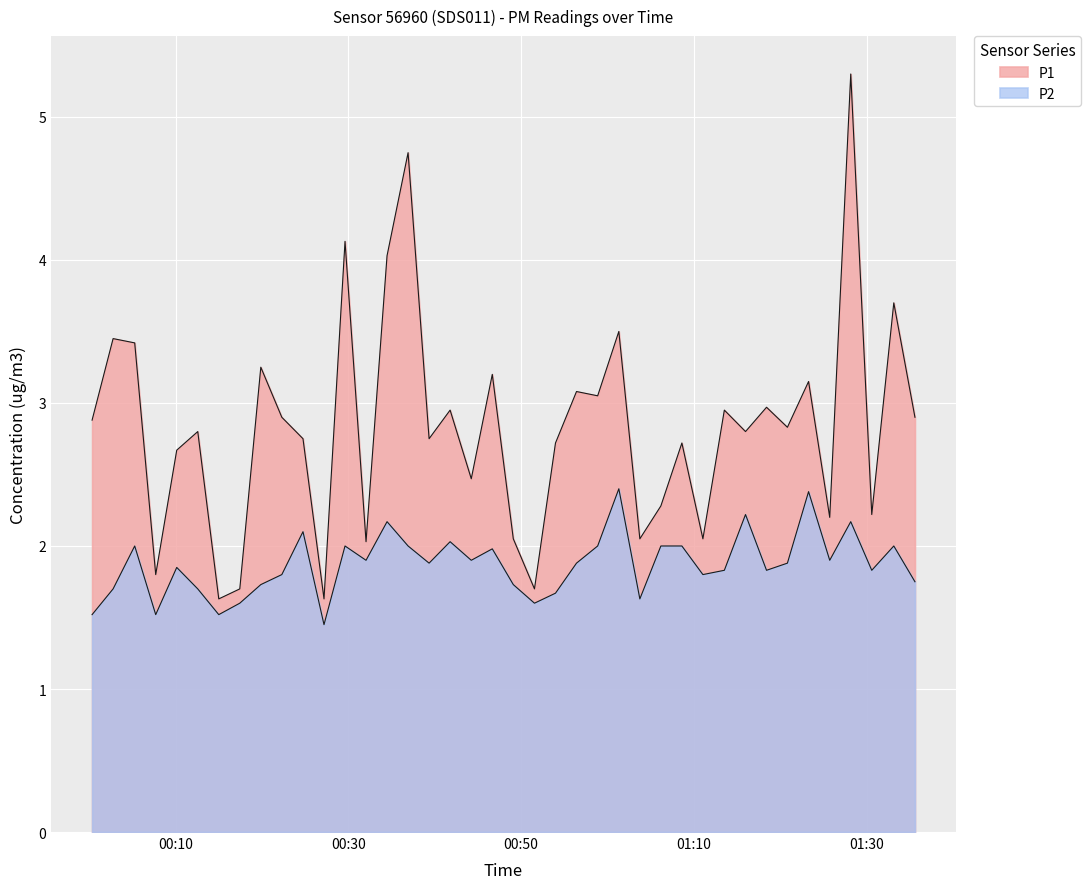

List the labels in order of P2 value, largest first.

2022-07-17T01:01:19, 2022-07-17T01:23:17, 2022-07-17T01:15:59, 2022-07-17T00:34:29, 2022-07-17T01:28:10, 2022-07-17T00:24:45, 2022-07-17T00:41:47, 2022-07-17T00:05:16, 2022-07-17T00:29:37, 2022-07-17T00:36:55, 2022-07-17T00:58:52, 2022-07-17T01:06:11, 2022-07-17T01:08:37, 2022-07-17T01:33:09, 2022-07-17T00:46:40, 2022-07-17T00:32:03, 2022-07-17T00:44:14, 2022-07-17T01:25:44, 2022-07-17T00:39:21, 2022-07-17T00:56:25, 2022-07-17T01:20:50, 2022-07-17T00:10:08, 2022-07-17T01:13:32, 2022-07-17T01:18:25, 2022-07-17T01:30:36, 2022-07-17T00:22:18, 2022-07-17T01:11:03, 2022-07-17T01:35:36, 2022-07-17T00:19:52, 2022-07-17T00:49:06, 2022-07-17T00:02:46, 2022-07-17T00:12:34, 2022-07-17T00:53:59, 2022-07-17T01:03:45, 2022-07-17T00:17:26, 2022-07-17T00:51:33, 2022-07-17T00:00:20, 2022-07-17T00:07:42, 2022-07-17T00:15:00, 2022-07-17T00:27:11